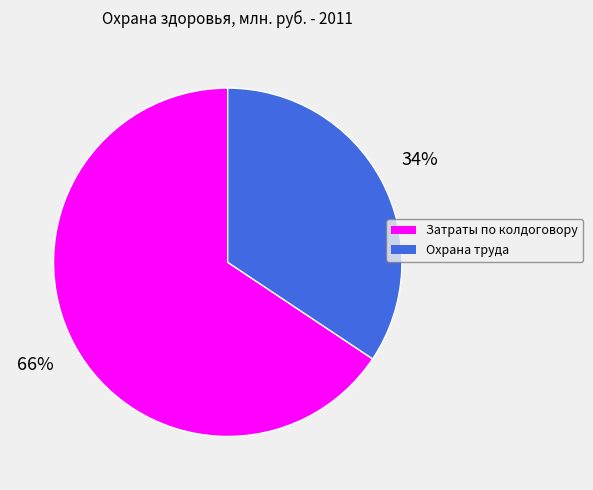

Which category has the smallest portion of the pie?

Охрана труда